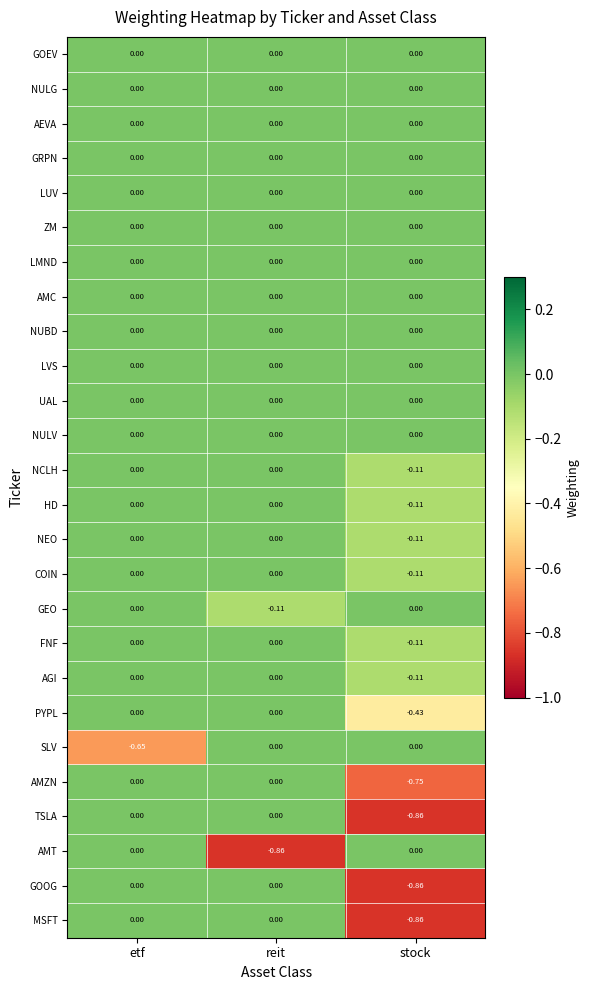

At which category is the sum across all series the highest?

etf